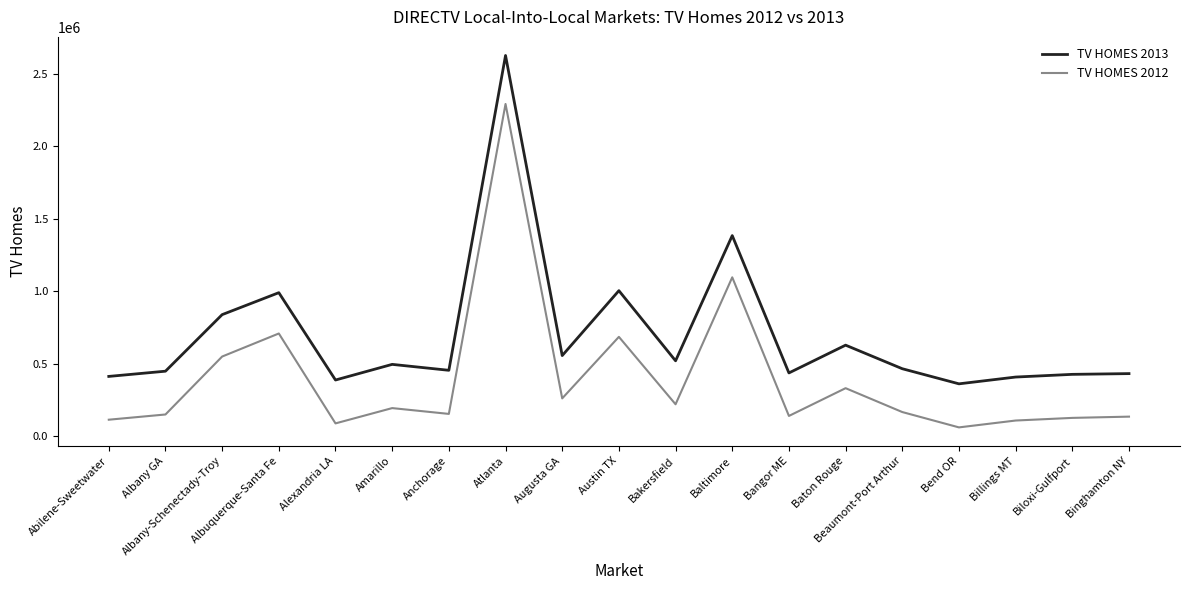

True or false: TV HOMES 2013 and TV HOMES 2012 cross at least once.

False